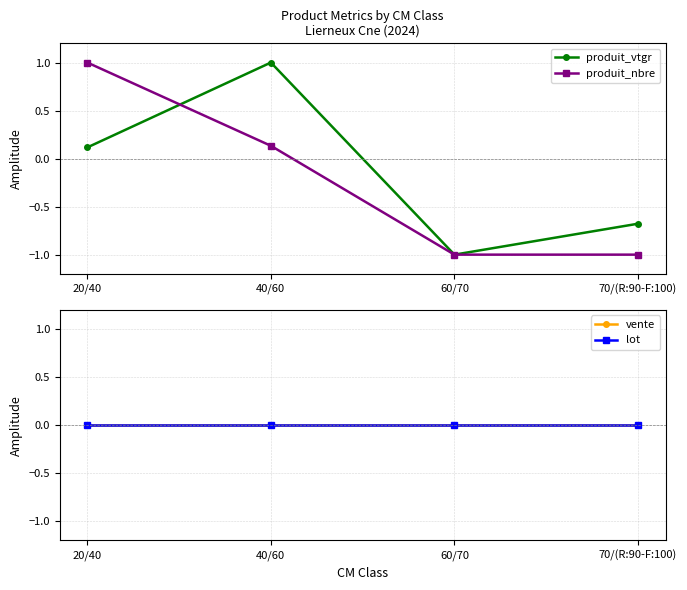

What are all the series names shown in the legend?

produit_vtgr, produit_nbre, vente, lot